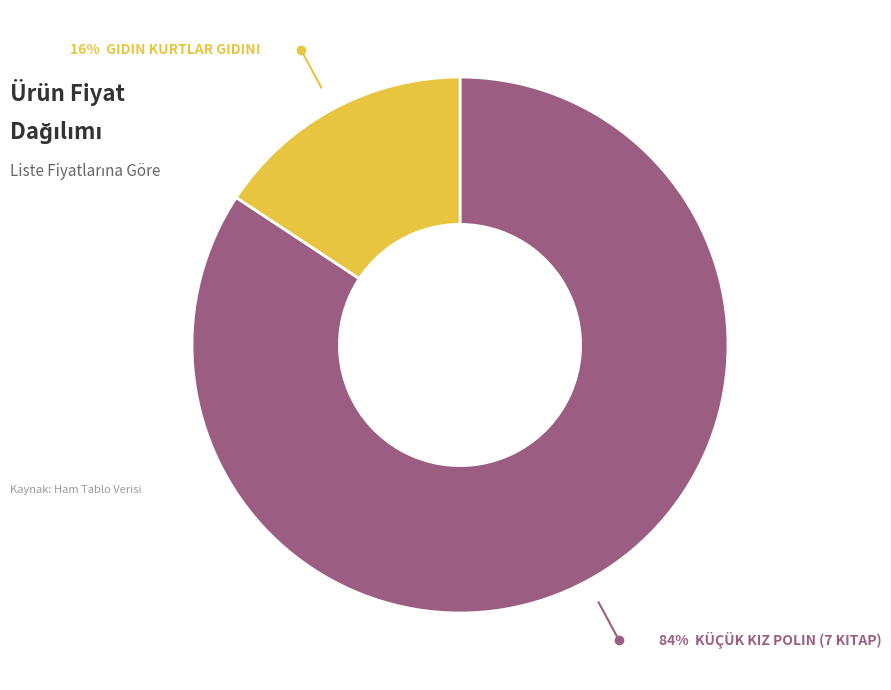

To the nearest percent, what is the average slice percentage?

50%